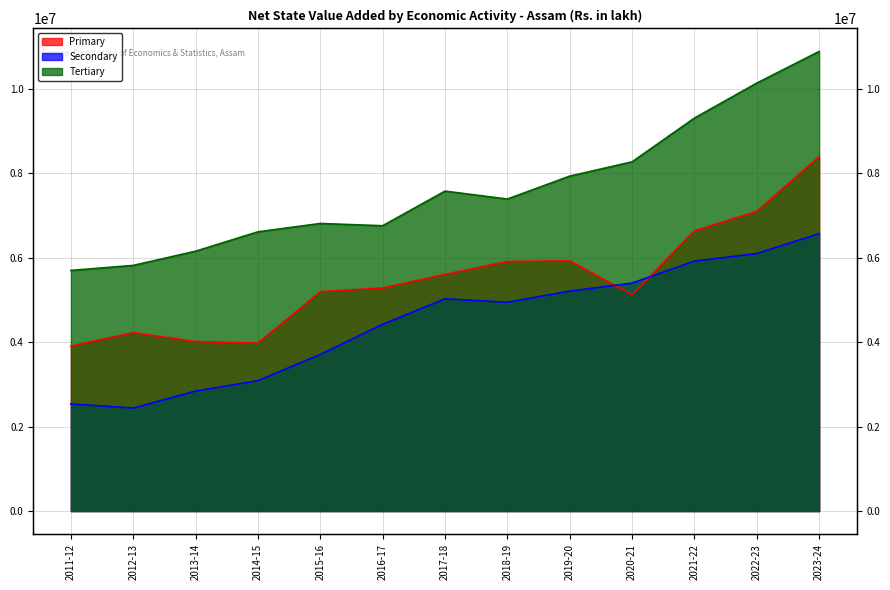

True or false: Tertiary and Secondary intersect in this chart.

False